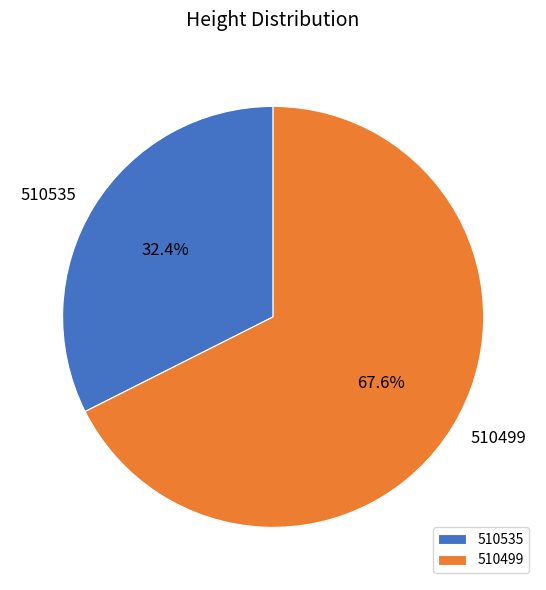

What is the smallest slice in the pie chart?

510535